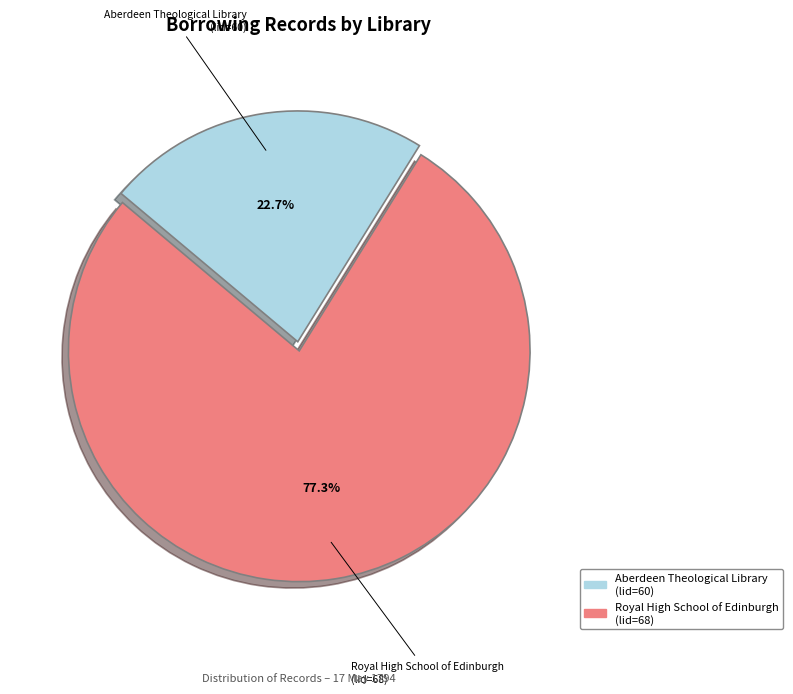

Rank the categories by value from lowest to highest.

Aberdeen Theological Library (lid=60), Royal High School of Edinburgh (lid=68)